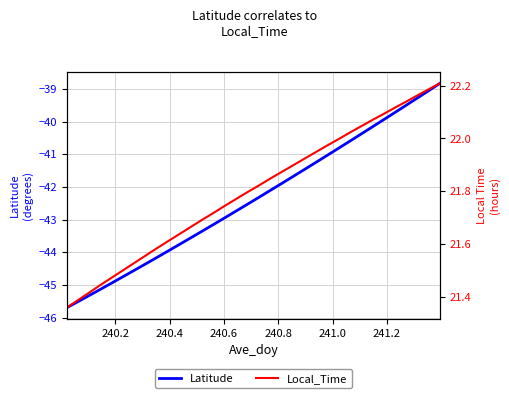

Which series has the widest spread of values?

Latitude